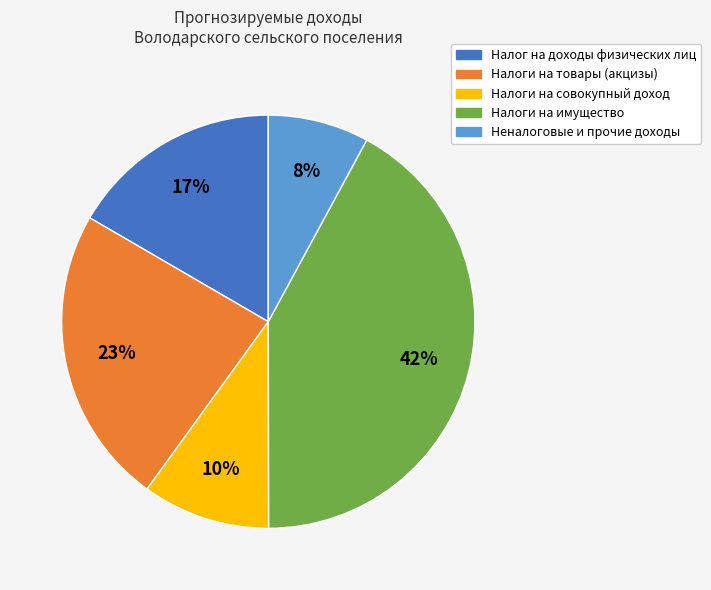

Is the sum of Налог на доходы физических лиц and Неналоговые и прочие доходы greater than half?

No